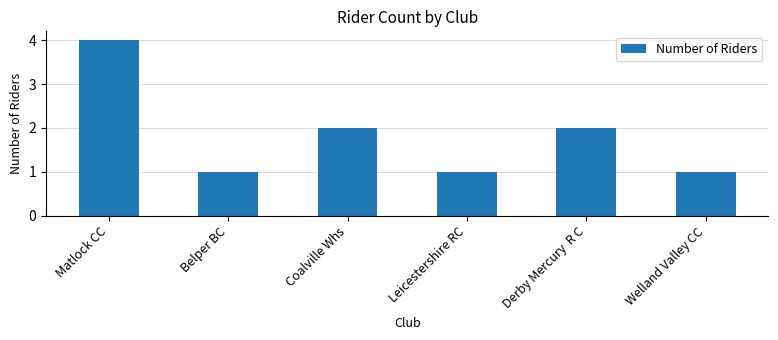

Approximately how many times larger is the value at Welland Valley CC compared to Derby Mercury  R C?

0.5